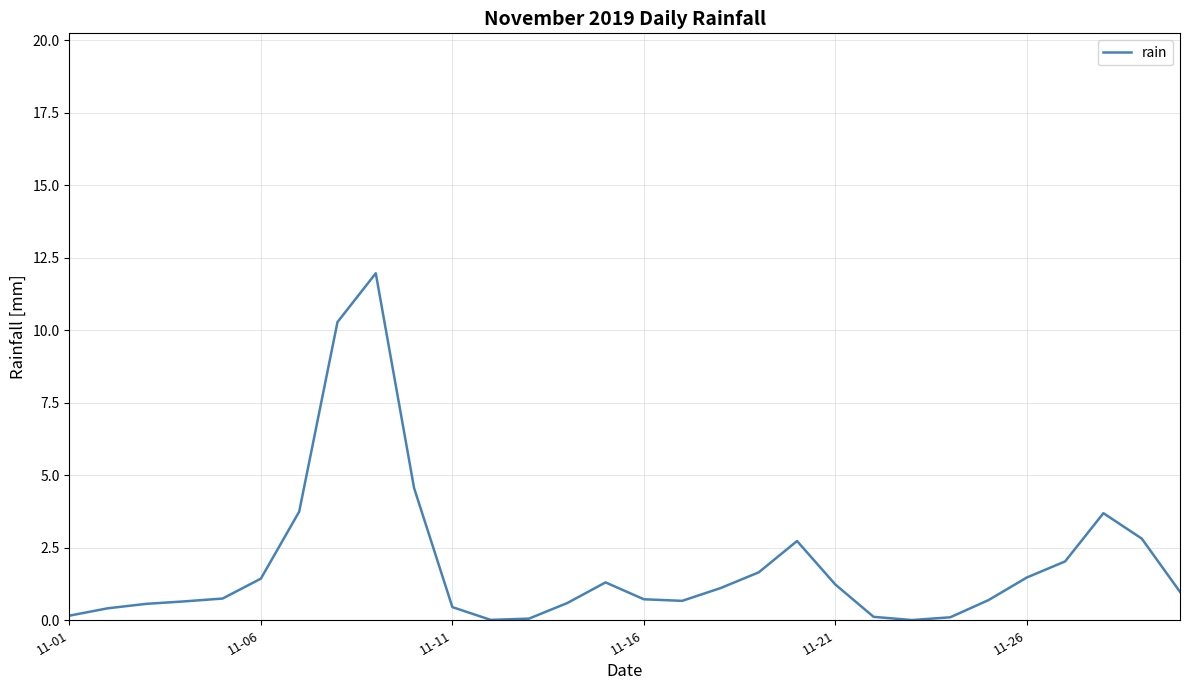

Does the chart display data point markers on the line(s)?

No